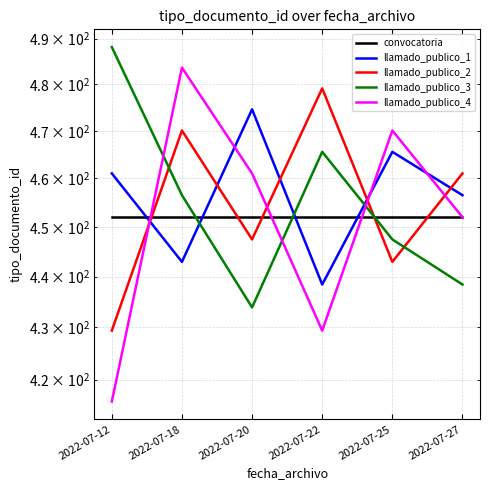

Which series has the widest spread of values?

llamado_publico_4